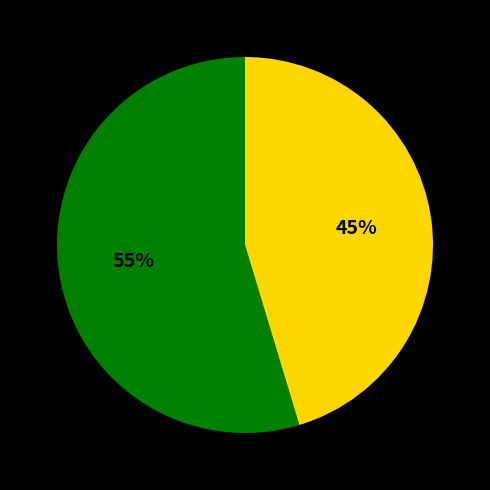

Does any single category account for the majority?

Yes